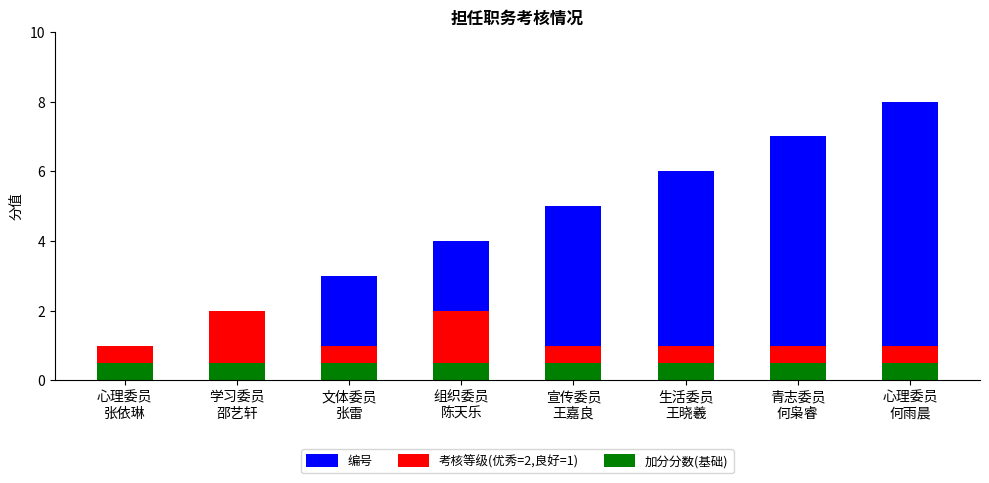

What is the value of the 考核等级(优秀=2,良好=1) bar at the 1st from the left?

1.0